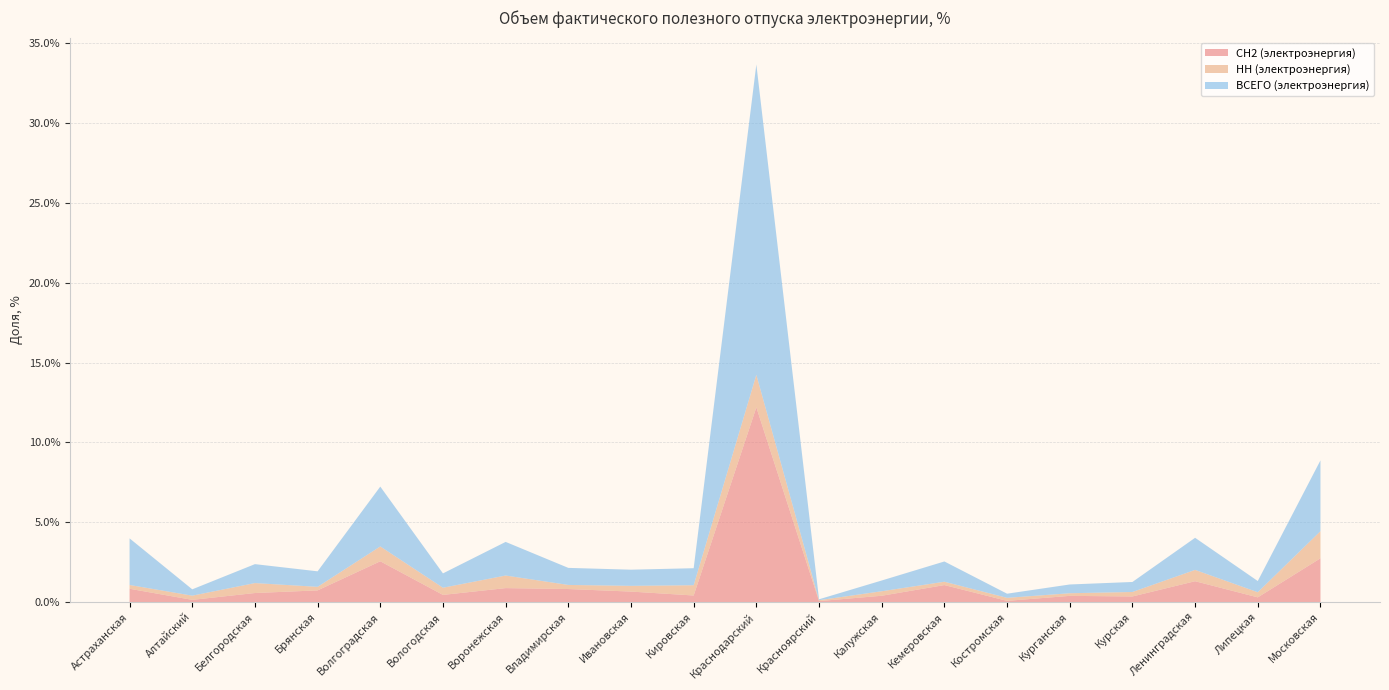

Reading left to right, what are all the values shown in this chart?

СН2 (электроэнергия): Астраханская=0.0	Алтайский=0.0	Белгородская=0.0	Брянская=0.0	Волгоградская=0.0	Вологодская=0.0	Воронежская=0.0	Владимирская=0.0	Ивановская=0.0	Кировская=0.0	Краснодарский=0.1	Красноярский=0.0	Калужская=0.0	Кемеровская=0.0	Костромская=0.0	Курганская=0.0	Курская=0.0	Ленинградская=0.0	Липецкая=0.0	Московская=0.0
НН (электроэнергия): Астраханская=0.0	Алтайский=0.0	Белгородская=0.0	Брянская=0.0	Волгоградская=0.0	Вологодская=0.0	Воронежская=0.0	Владимирская=0.0	Ивановская=0.0	Кировская=0.0	Краснодарский=0.0	Красноярский=0.0	Калужская=0.0	Кемеровская=0.0	Костромская=0.0	Курганская=0.0	Курская=0.0	Ленинградская=0.0	Липецкая=0.0	Московская=0.0
ВСЕГО (электроэнергия): Астраханская=0.0	Алтайский=0.0	Белгородская=0.0	Брянская=0.0	Волгоградская=0.0	Вологодская=0.0	Воронежская=0.0	Владимирская=0.0	Ивановская=0.0	Кировская=0.0	Краснодарский=0.2	Красноярский=0.0	Калужская=0.0	Кемеровская=0.0	Костромская=0.0	Курганская=0.0	Курская=0.0	Ленинградская=0.0	Липецкая=0.0	Московская=0.0